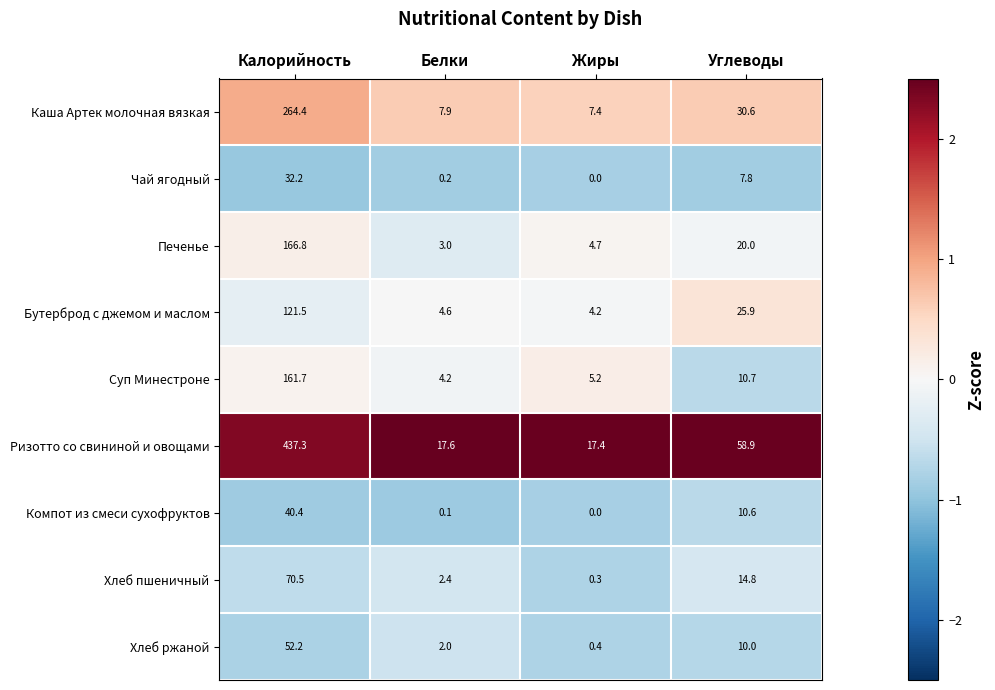

True or false: Суп Минестроне has a value of 6.6 at Белки.

False